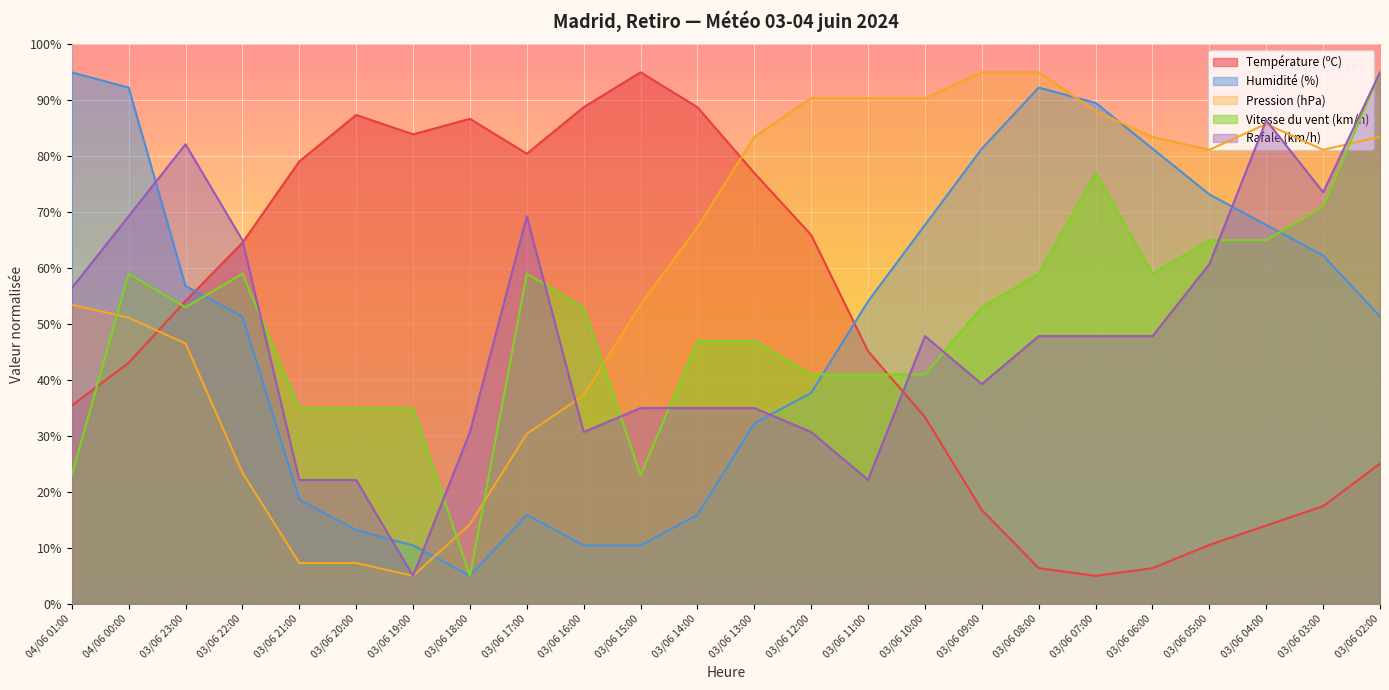

What is the spread (max minus min) of values at 04/06 01:00?

72.0